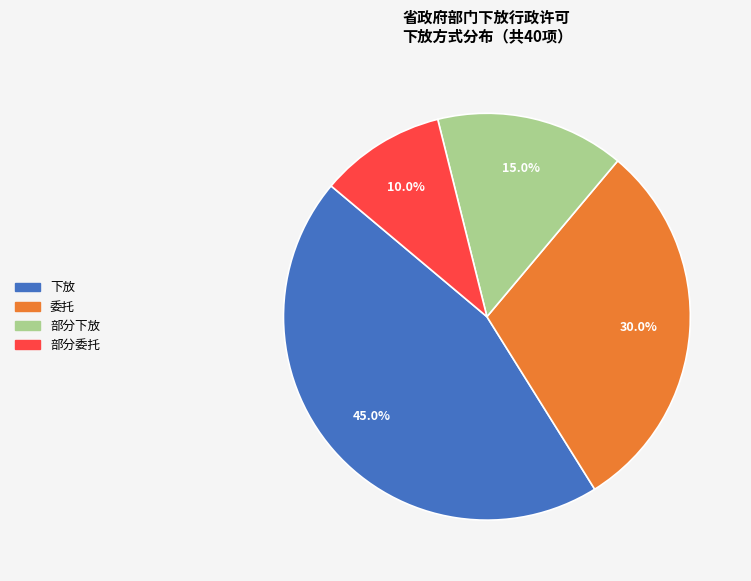

Is there any slice that represents more than half of the pie?

No